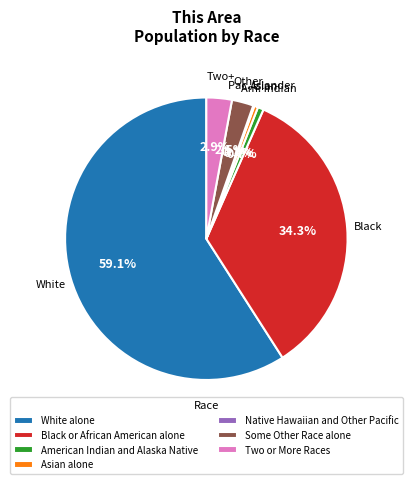

Which slice is the largest?

White alone